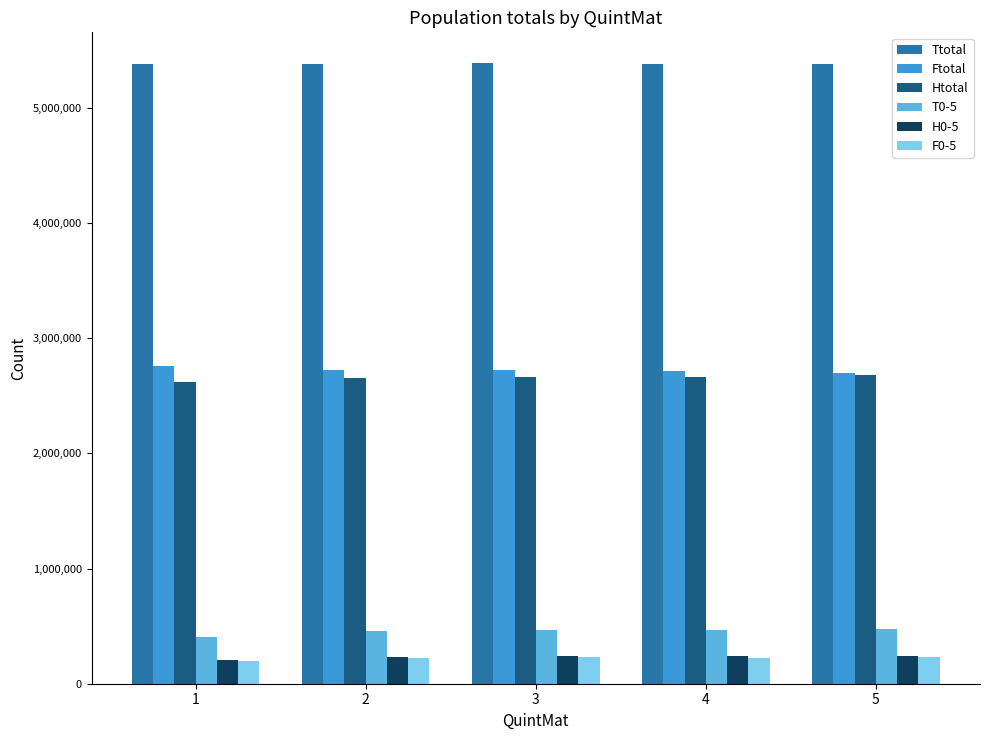

What is the value of the H0-5 bar at the 4th from the left?

238415